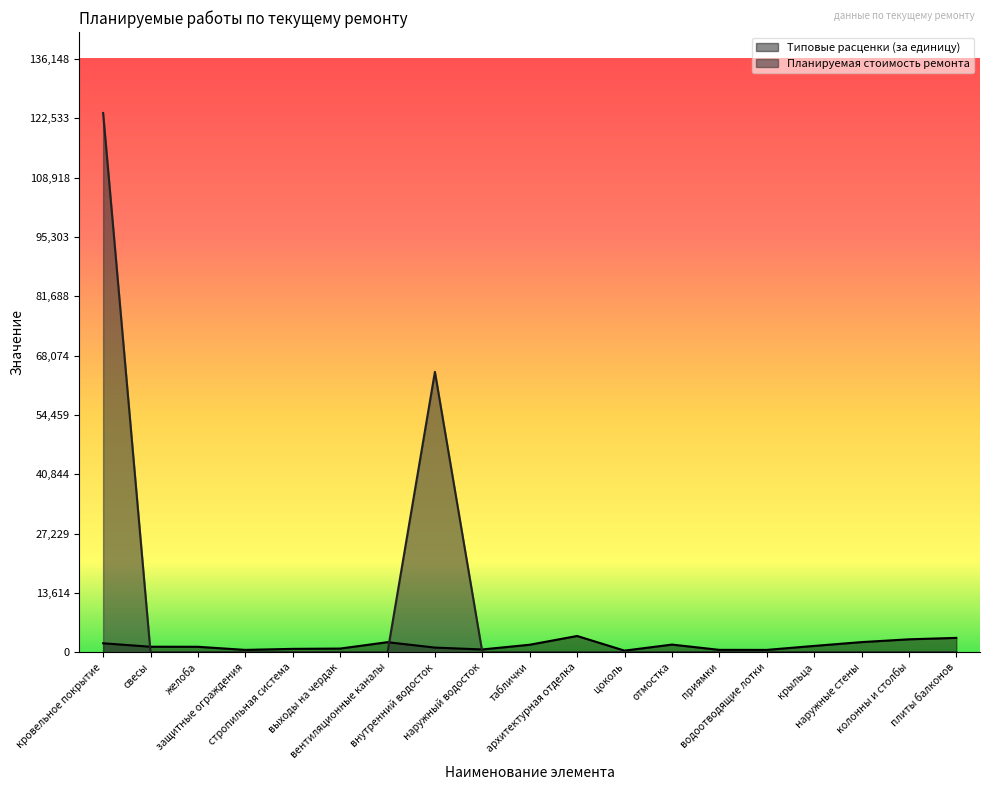

How many positive values does the Планируемая стоимость ремонта series have?

2